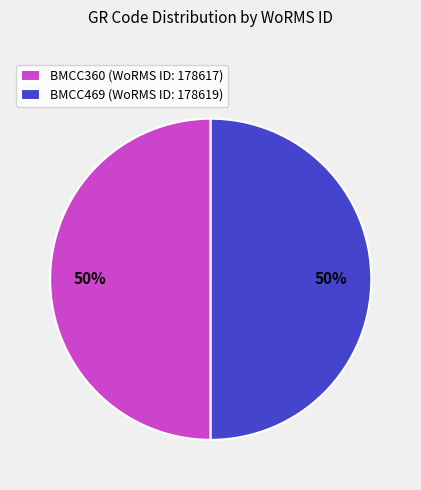

To the nearest percent, what is the combined percentage of BMCC469 and BMCC360?

100%